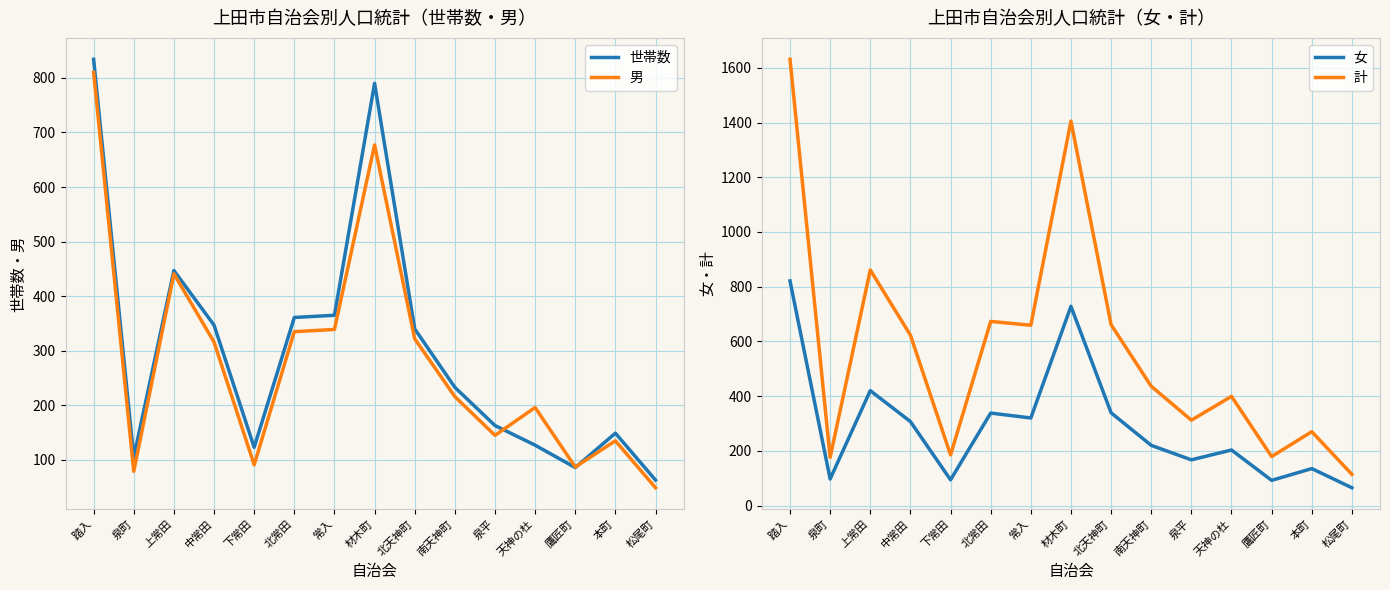

What is the lowest value of the 世帯数 series?

63